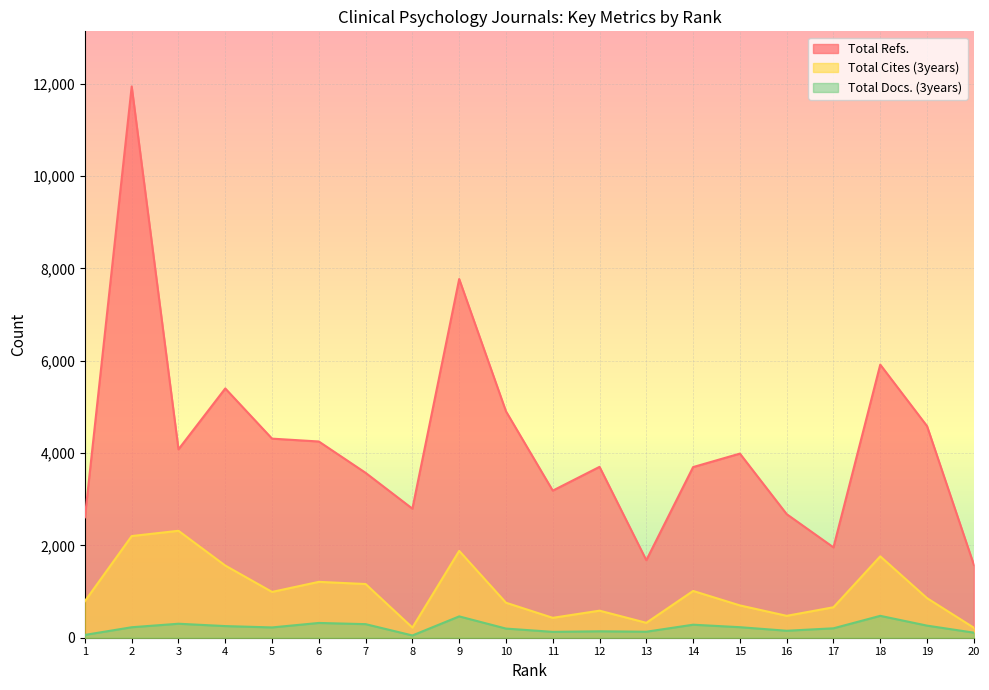

Reading left to right, transcribe all the data shown in this chart.

Total Refs.: 1=2608	2=11940	3=4080	4=5399	5=4312	6=4250	7=3571	8=2795	9=7769	10=4904	11=3186	12=3701	13=1679	14=3696	15=3988	16=2677	17=1957	18=5915	19=4584	20=1582
Total Cites (3years): 1=792	2=2202	3=2316	4=1563	5=992	6=1210	7=1163	8=220	9=1881	10=758	11=431	12=586	13=323	14=1013	15=700	16=474	17=660	18=1763	19=857	20=217
Total Docs. (3years): 1=61	2=227	3=303	4=252	5=223	6=320	7=294	8=49	9=462	10=198	11=127	12=139	13=130	14=282	15=228	16=151	17=204	18=474	19=262	20=110